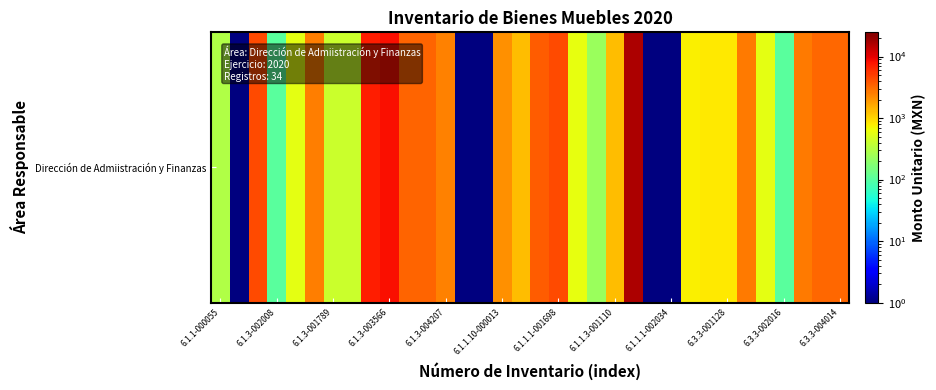

What is the maximum value shown in the chart?

16502.5